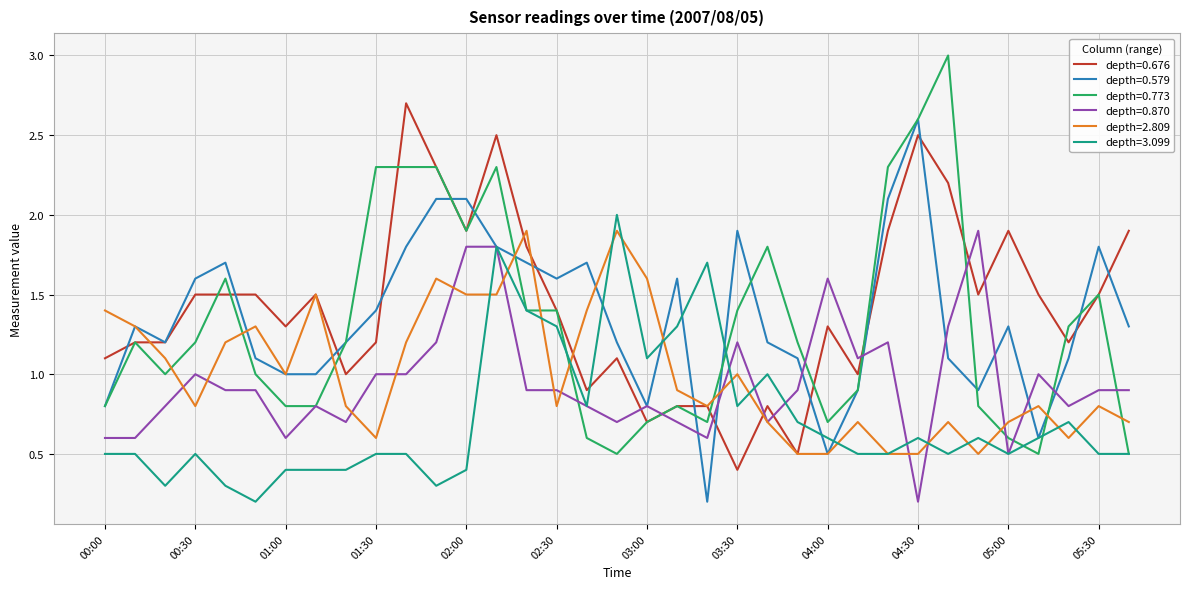

What is the maximum value shown in the chart?

3.0